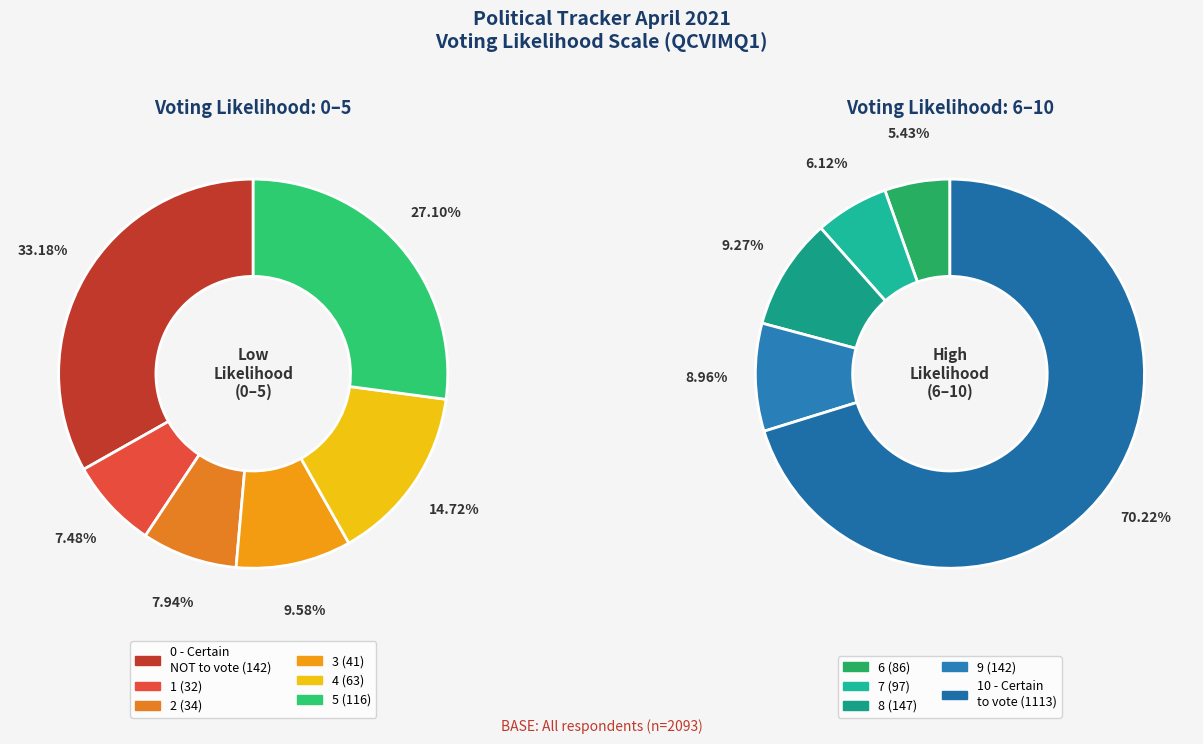

Count the number of slices in the pie.

11